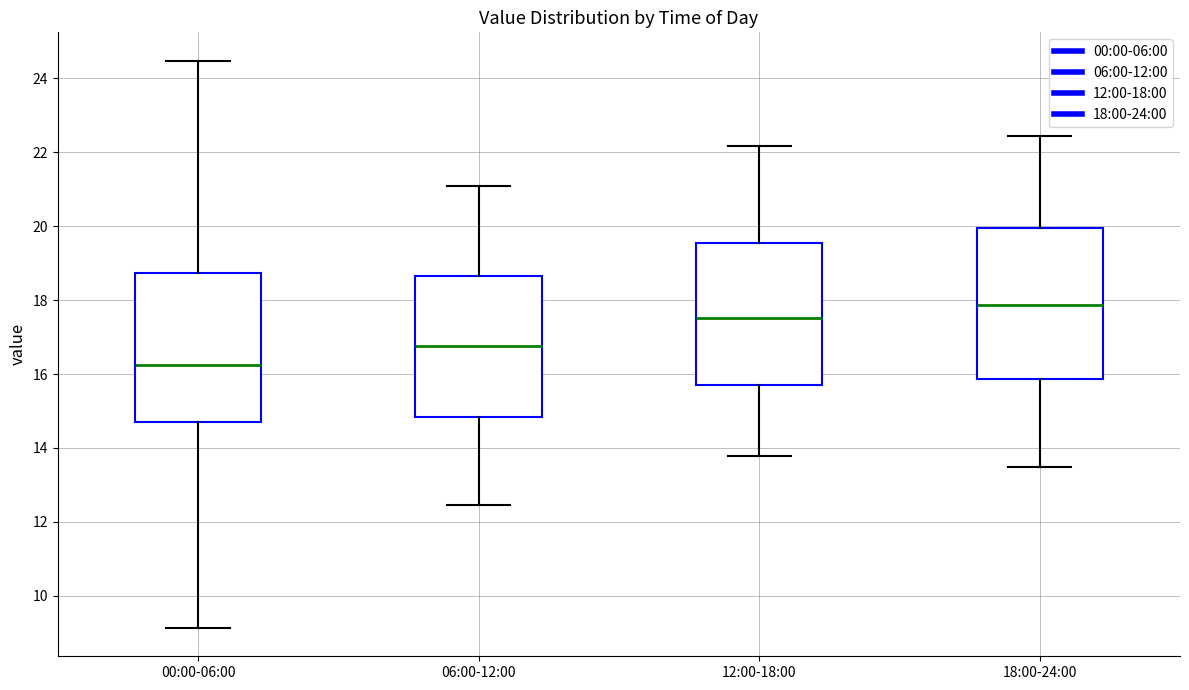

Reading left to right, transcribe this box plot: for each box, give where its median line is, the range the box spans, and where its two whiskers end, as read against the y-axis. The values are not printed on the chart, so give them approximately, as read against the axis.

00:00-06:00: median 16.2, box 14.6 to 18.8, whiskers 9.2 to 24.4
06:00-12:00: median 16.8, box 14.8 to 18.6, whiskers 12.4 to 21.2
12:00-18:00: median 17.6, box 15.6 to 19.6, whiskers 13.8 to 22.2
18:00-24:00: median 17.8, box 15.8 to 20.0, whiskers 13.4 to 22.4